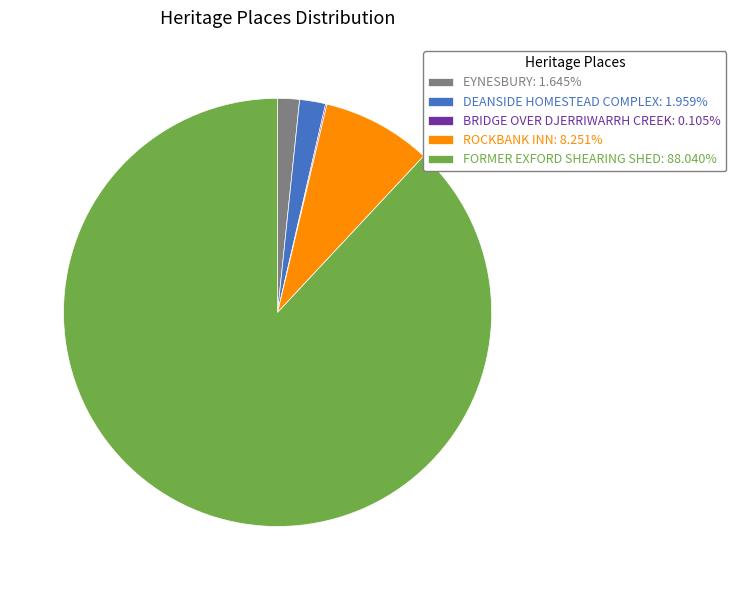

Does FORMER EXFORD SHEARING SHED: 88.040% represent more than half of the total?

Yes